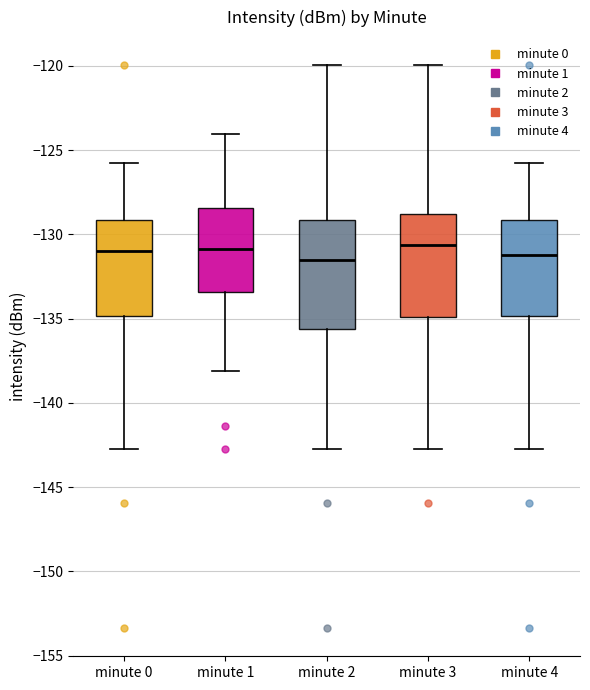

Reading left to right, transcribe this box plot: for each box, give where its median line is, the range the box spans, and where its two whiskers end, as read against the y-axis. The values are not printed on the chart, so give them approximately, as read against the axis.

minute 0: median -131.0, box -135.0 to -129.0, whiskers -142.5 to -126.0
minute 1: median -131.0, box -133.5 to -128.5, whiskers -138.0 to -124.0
minute 2: median -131.5, box -135.5 to -129.0, whiskers -142.5 to -120.0
minute 3: median -130.5, box -135.0 to -129.0, whiskers -142.5 to -120.0
minute 4: median -131.0, box -135.0 to -129.0, whiskers -142.5 to -126.0